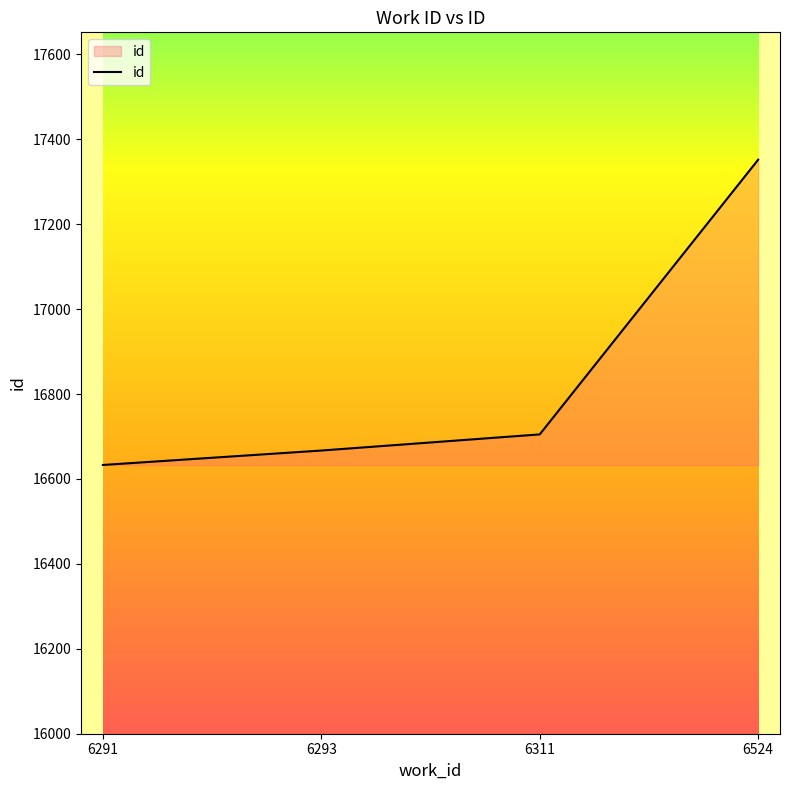

What is the greatest value displayed?

17352